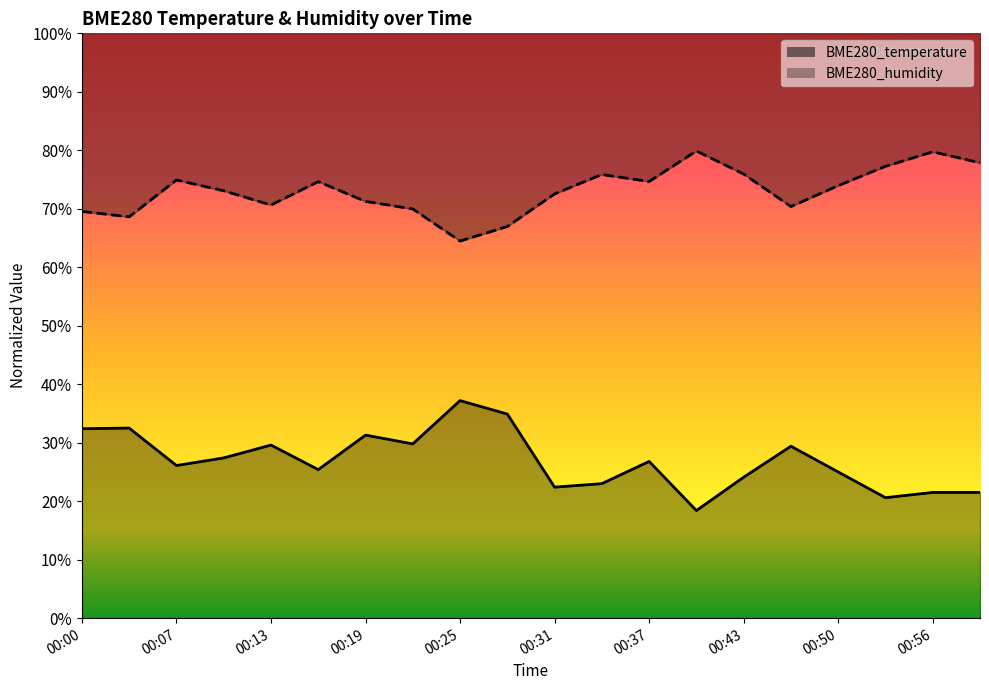

How many distinct data groups are displayed?

2